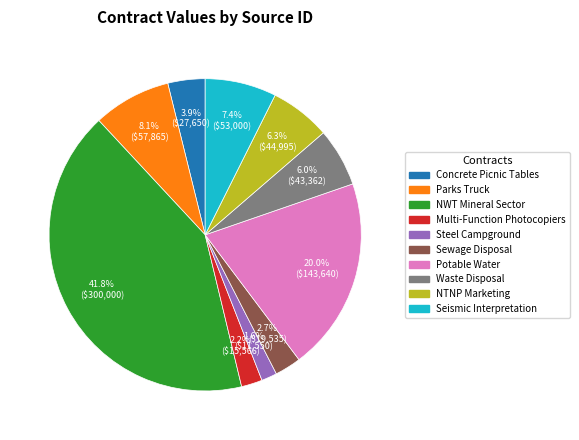

How many segments does this pie chart have?

10